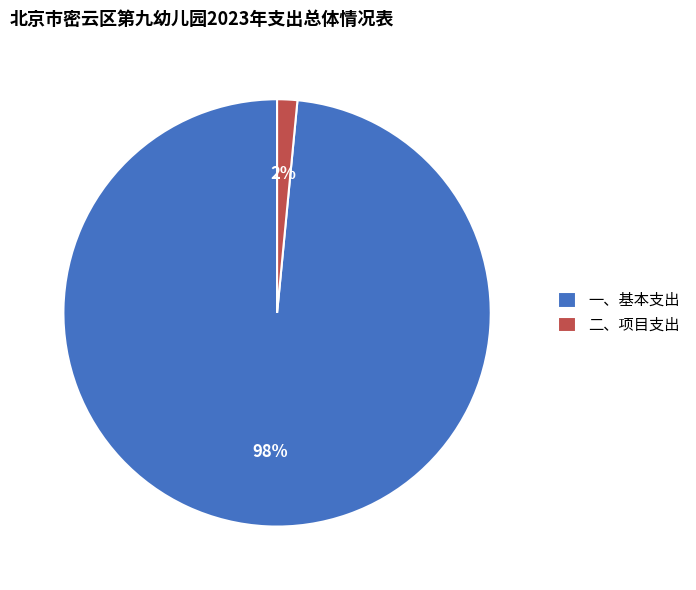

Is 二、项目支出 the majority of the pie?

No